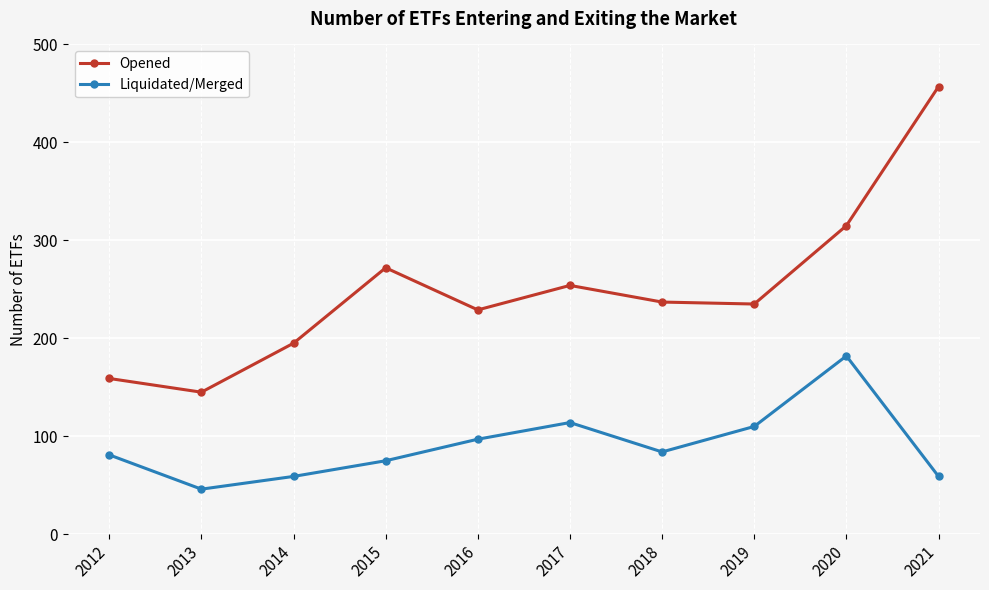

Reading left to right, what are all the values shown in this chart?

Opened: 2012=159	2013=145	2014=195	2015=272	2016=229	2017=254	2018=237	2019=235	2020=315	2021=457
Liquidated/Merged: 2012=81	2013=46	2014=59	2015=75	2016=97	2017=114	2018=84	2019=110	2020=182	2021=59